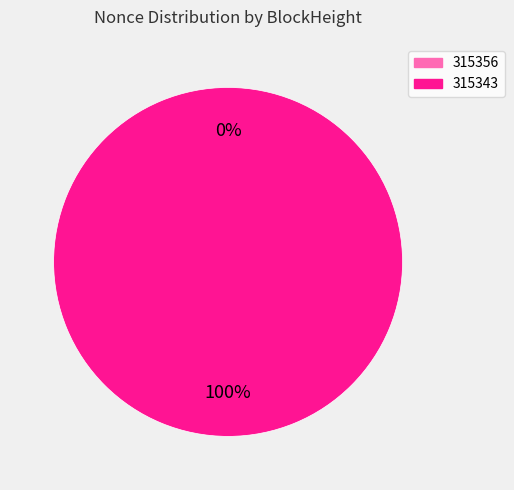

What is the majority slice?

315343